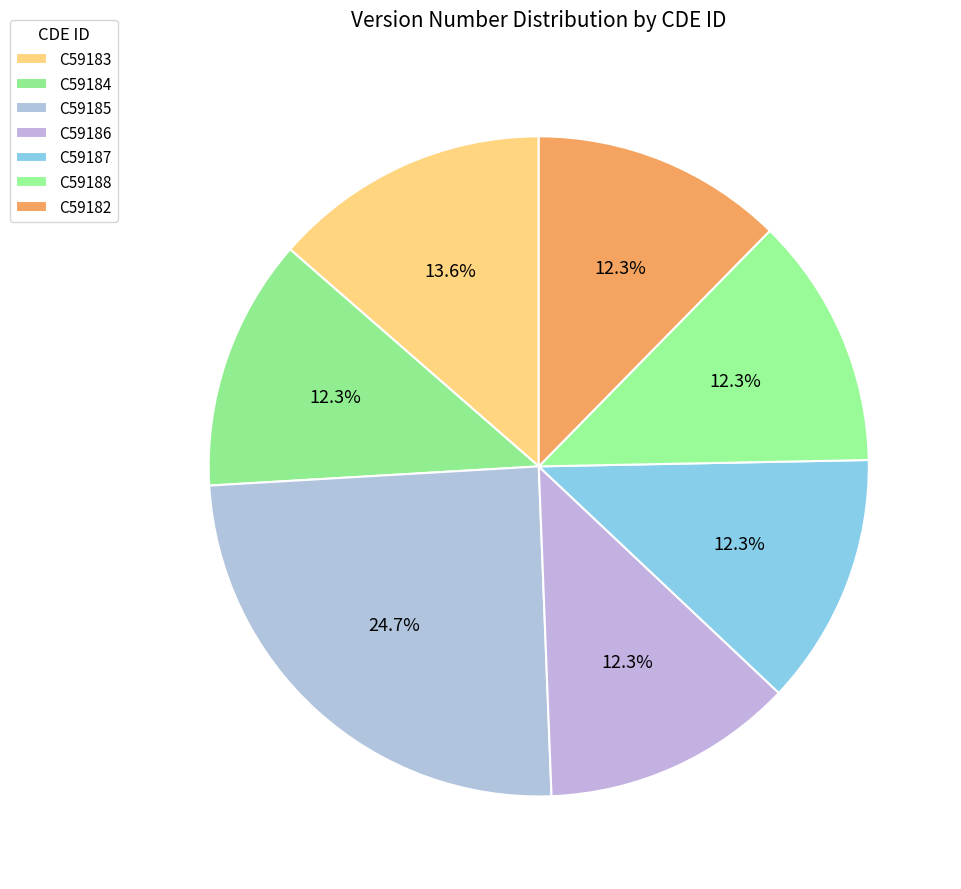

Is it true that C59182 is 12% of the pie?

True